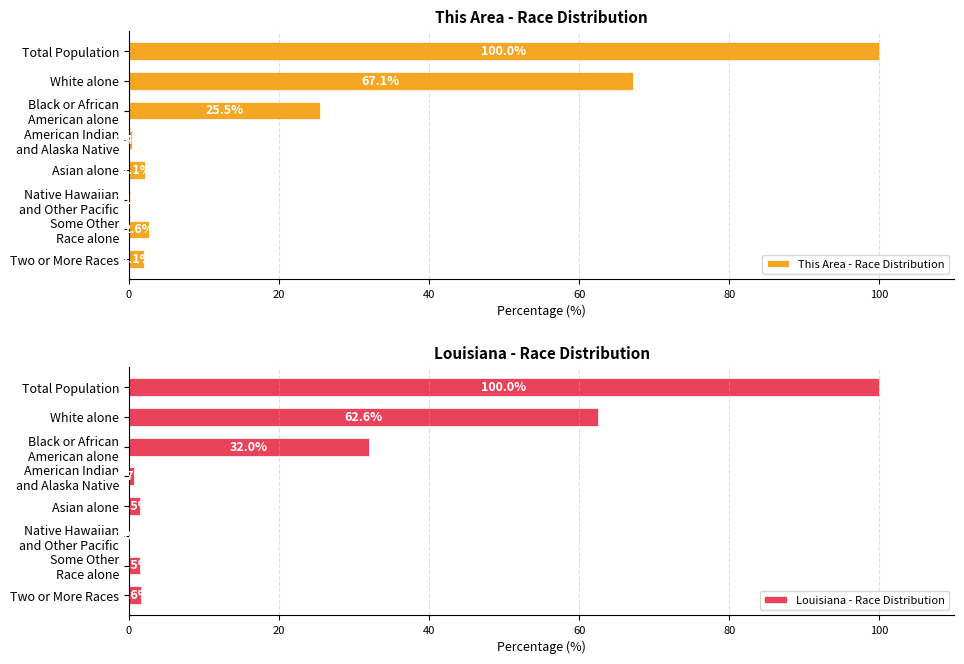

Which series has the widest spread of values?

Louisiana - Race Distribution